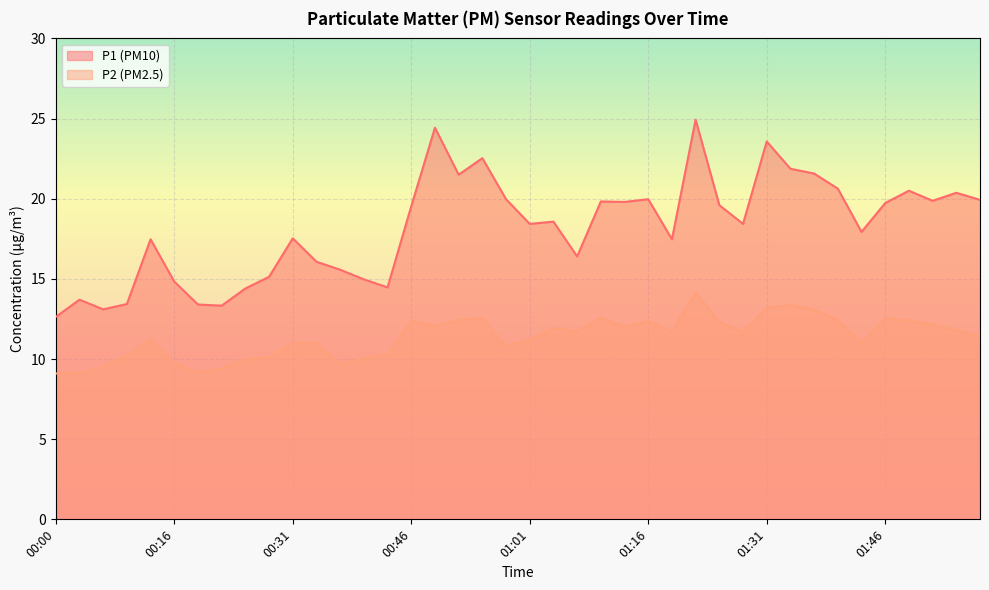

What is the difference between the maximum and minimum values in the P1 series?

12.3